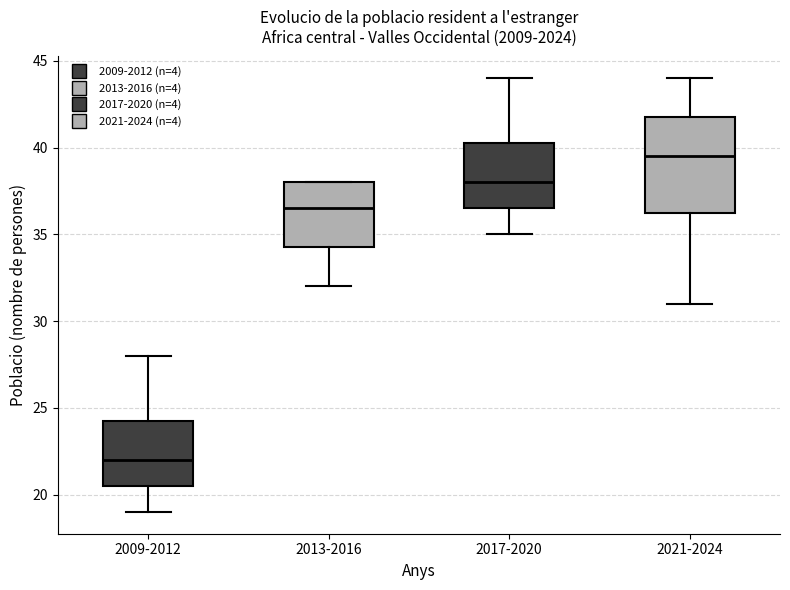

Reading left to right, read every box against the y-axis: the position of its median line, the range the box covers, and the ends of its whiskers. The values are not printed on the chart, so give them approximately, as read against the axis.

2009-2012: median 22.0, box 20.5 to 24.5, whiskers 19.0 to 28.0
2013-2016: median 36.5, box 34.5 to 38.0, whiskers 32.0 to 38.0
2017-2020: median 38.0, box 36.5 to 40.5, whiskers 35.0 to 44.0
2021-2024: median 39.5, box 36.5 to 42.0, whiskers 31.0 to 44.0